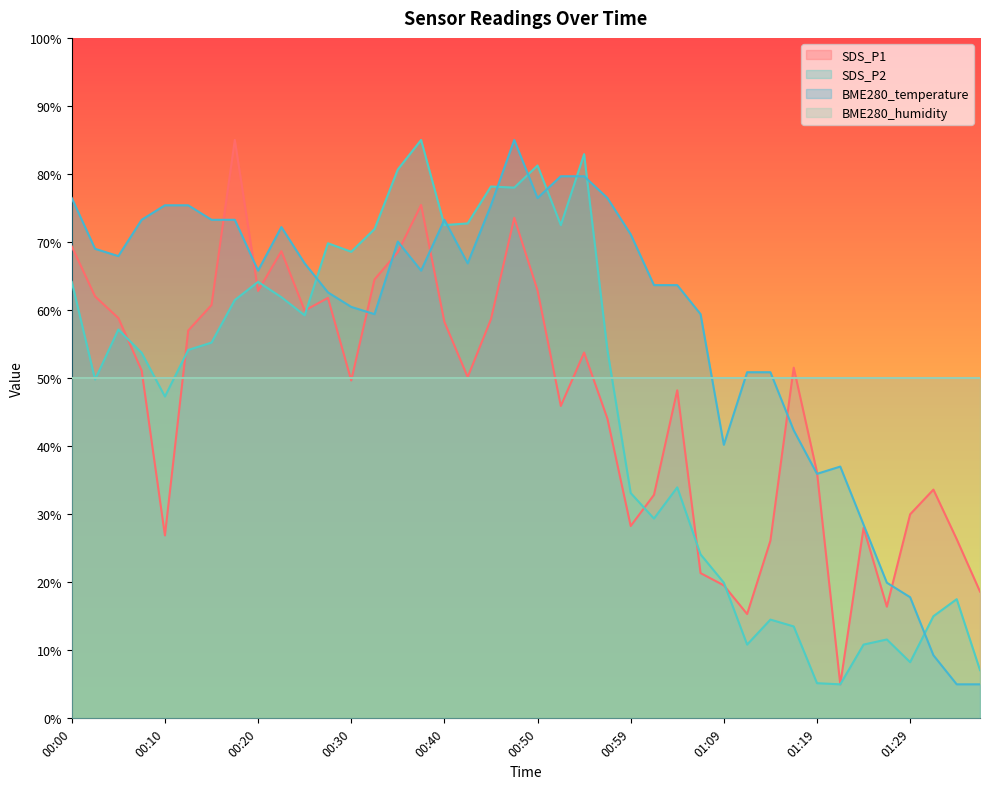

Which series changed the most between 01:02 and 01:19?

BME280_temperature